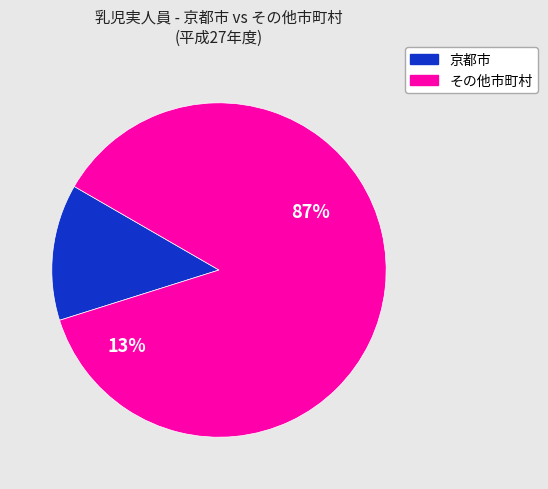

Is it true that 綾部市 is 1% of the pie?

False